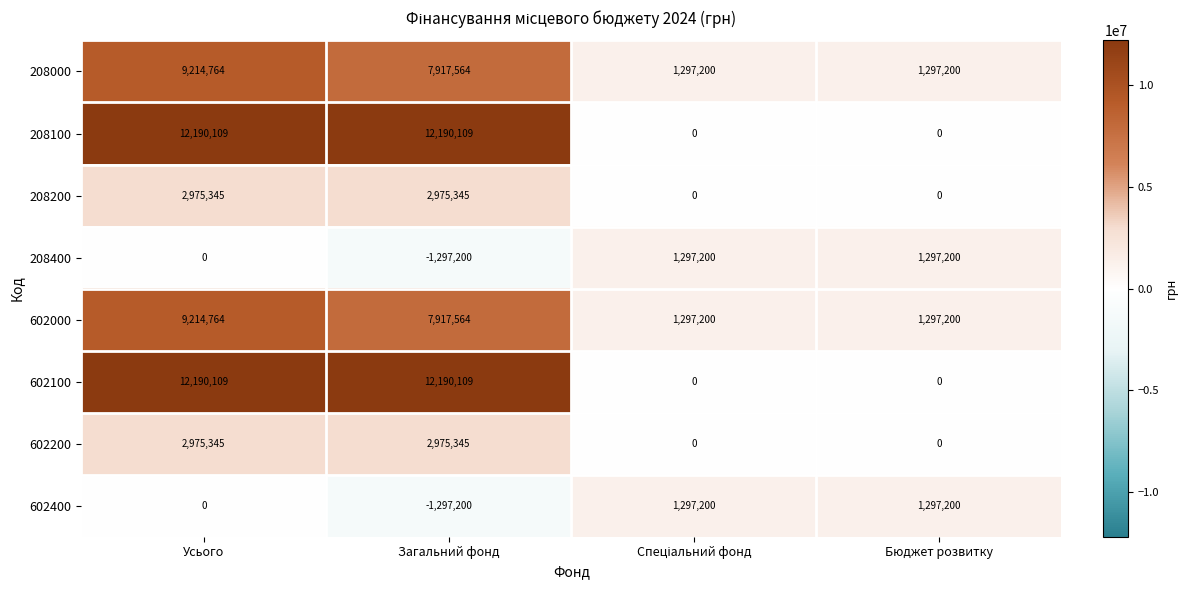

At which category is the sum across all series the highest?

Усього